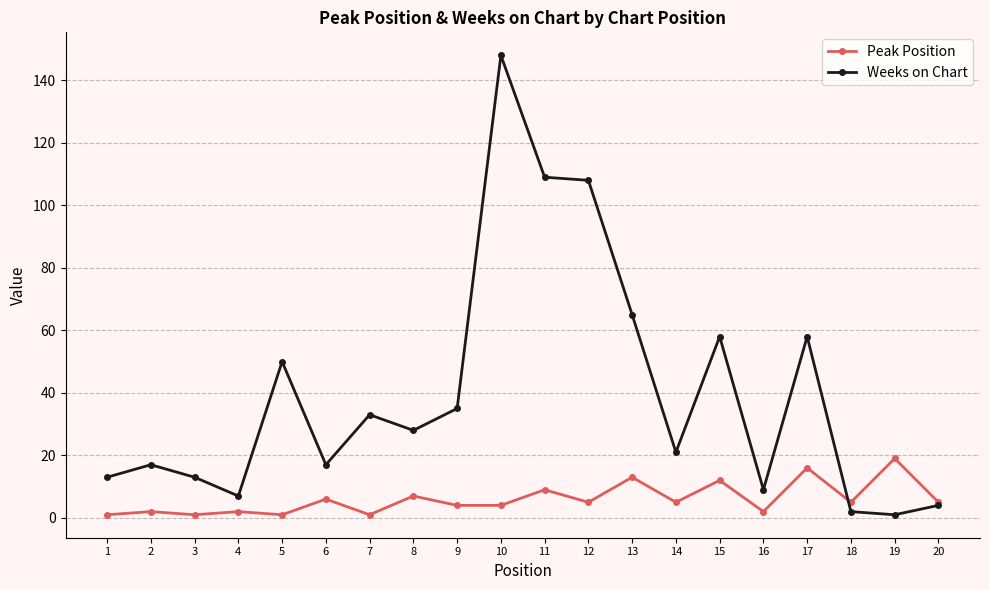

Which series has the widest spread of values?

Weeks on Chart